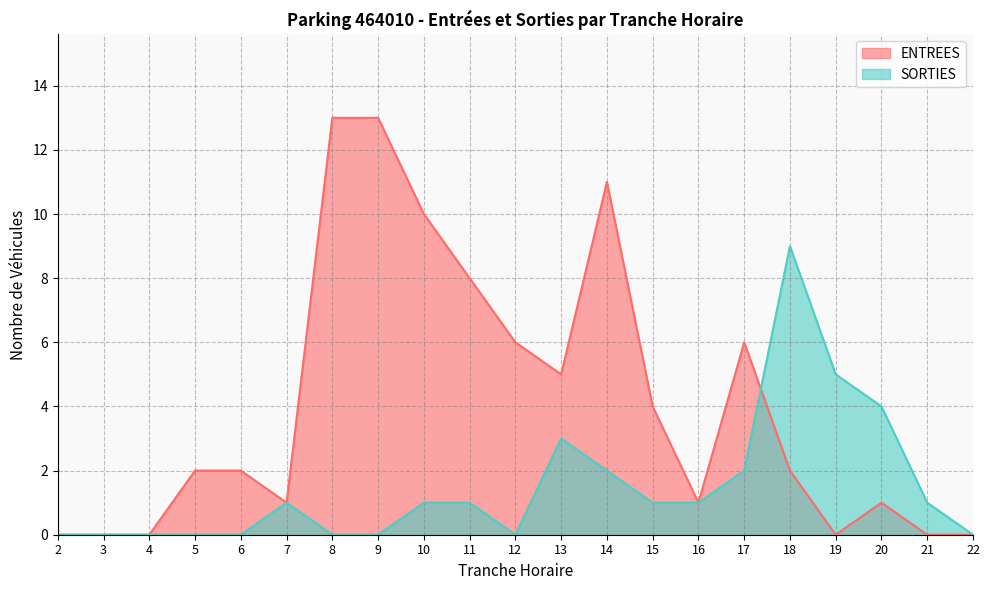

Count the number of data series in this chart.

2